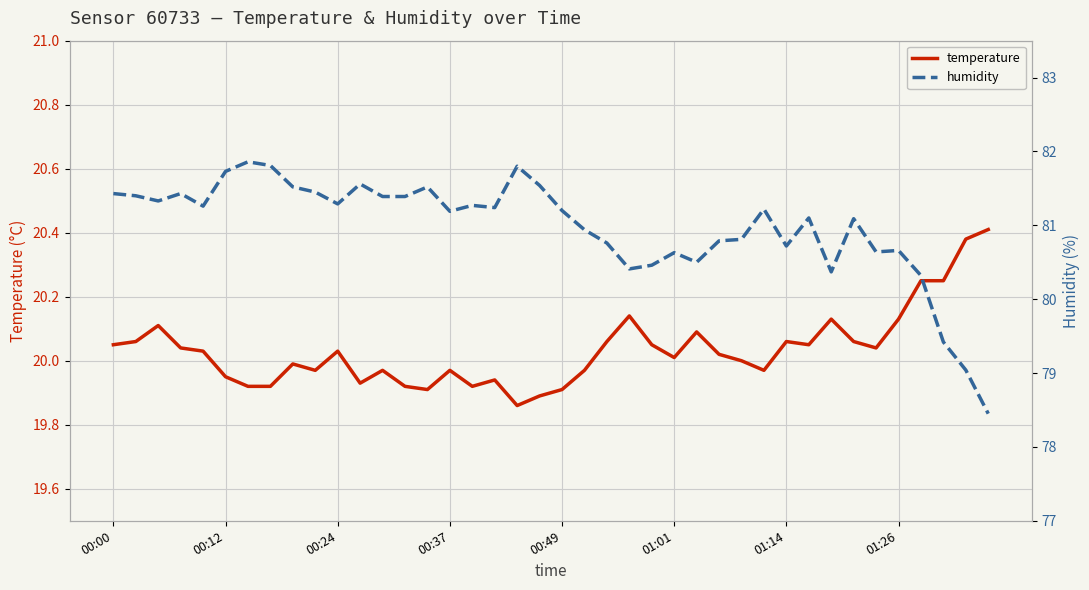

The temperature series shows 10.4 at 00:00. True or false?

False